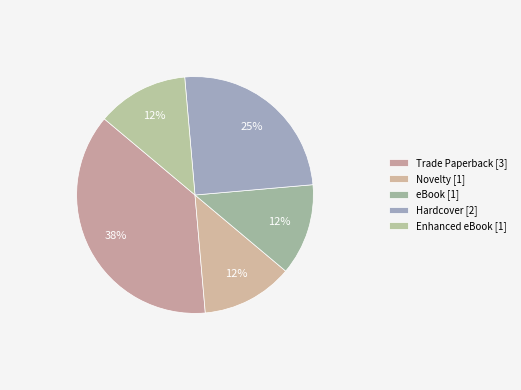

How many slices are in this pie chart?

5